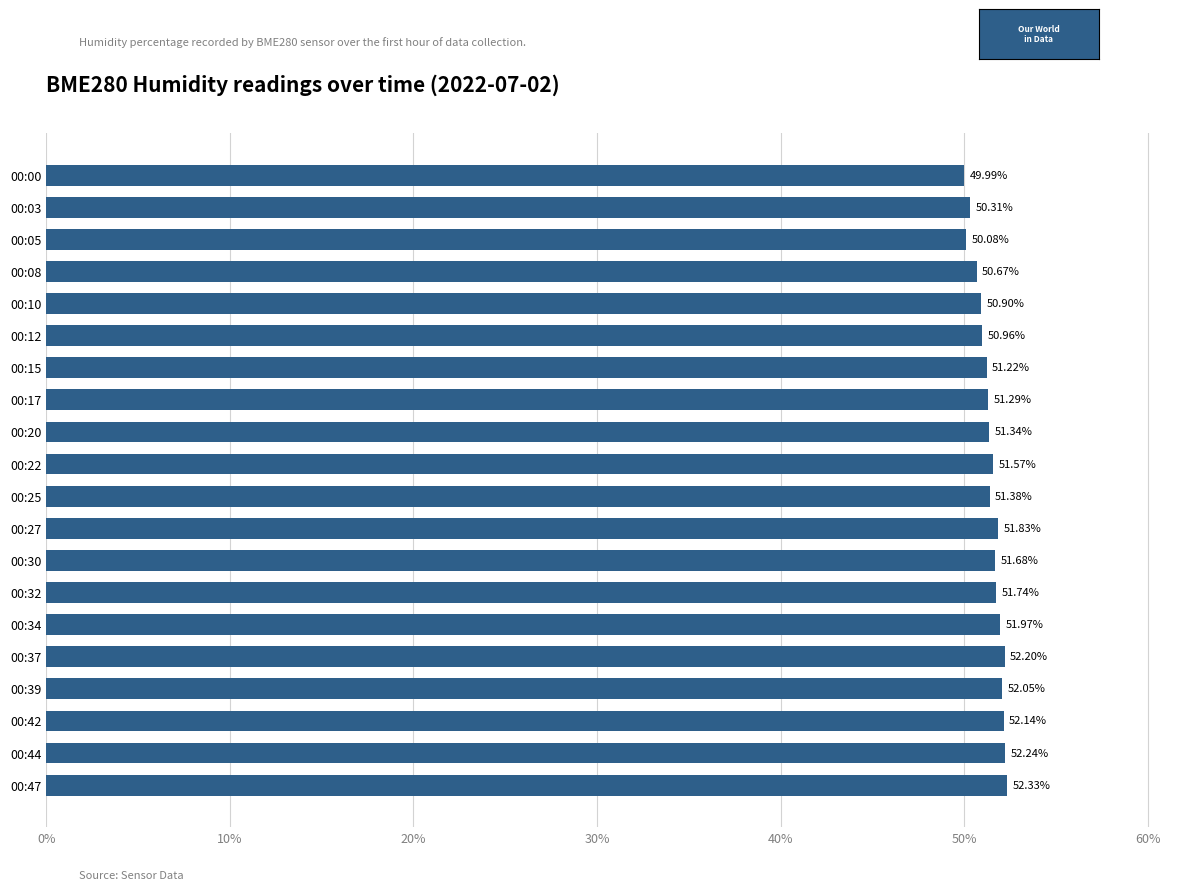

List the labels in order of value, smallest first.

00:00, 00:05, 00:03, 00:08, 00:10, 00:12, 00:15, 00:17, 00:20, 00:25, 00:22, 00:30, 00:32, 00:27, 00:34, 00:39, 00:42, 00:37, 00:44, 00:47